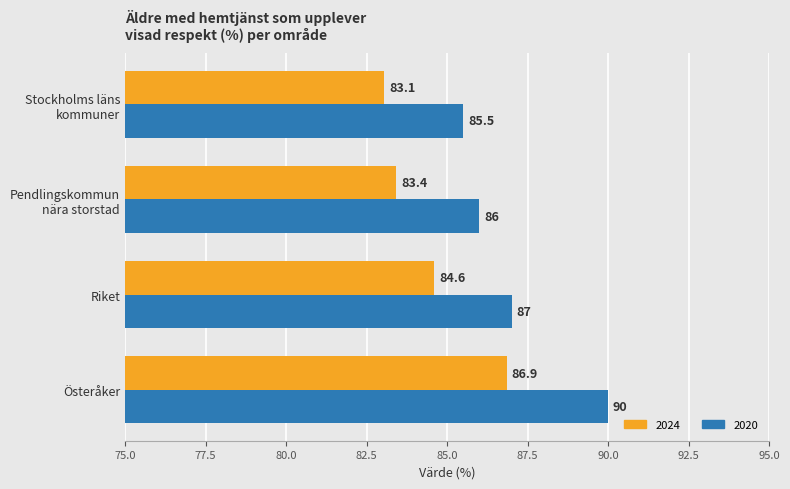

Count the 2020 values in the range 86 to 90.

3